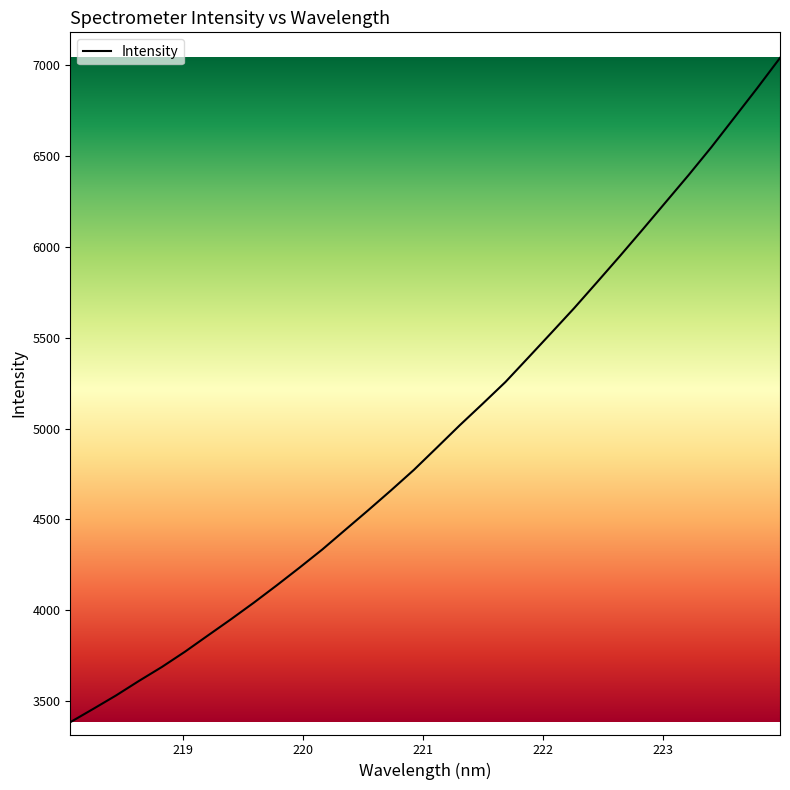

What is the difference between the maximum and minimum values?

3655.6